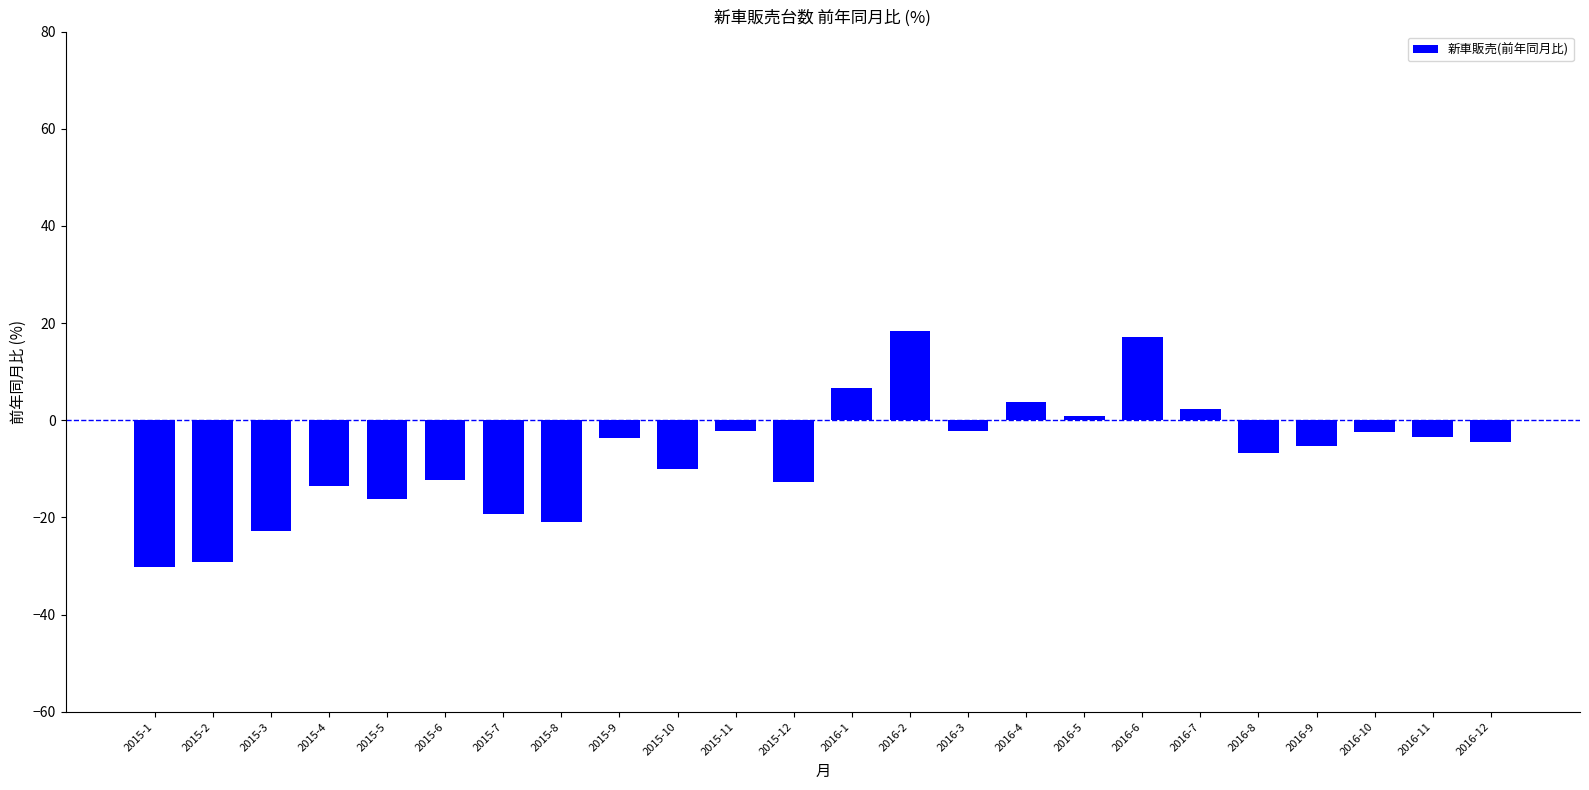

How many categories are shown in the chart?

24